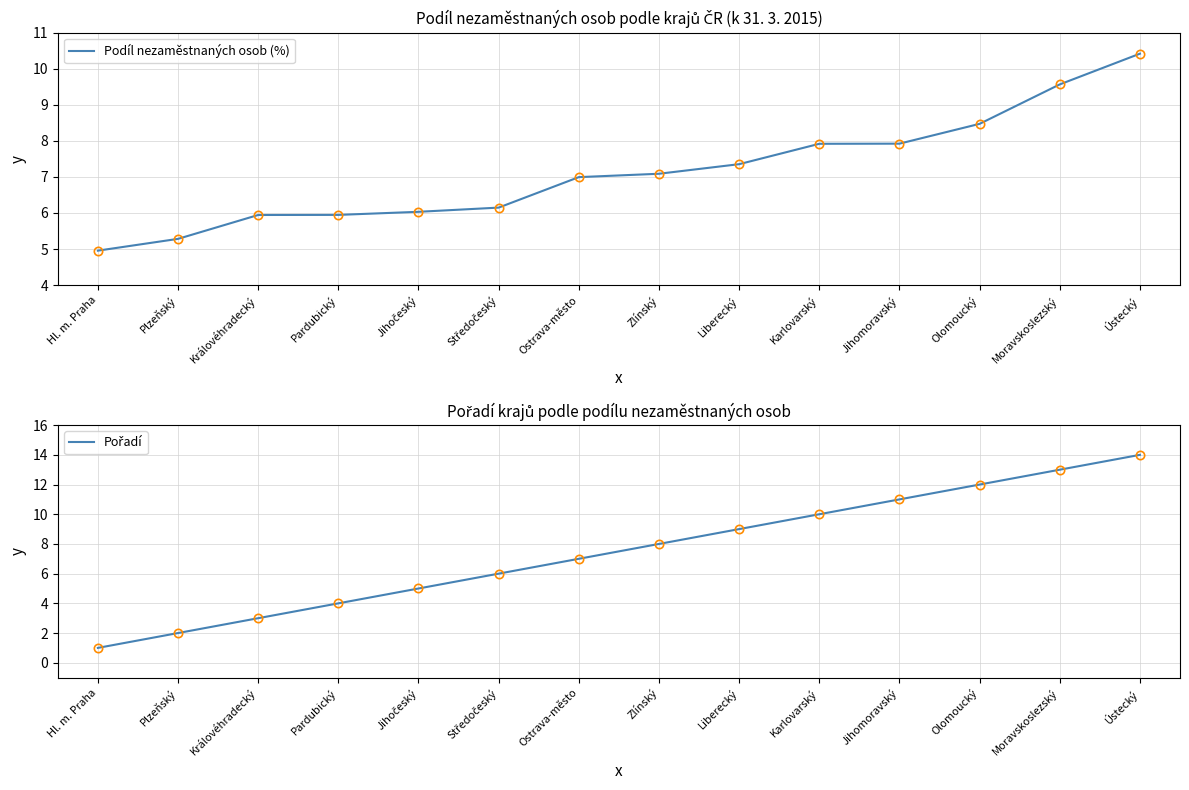

What is the difference between the Pořadí values at Středočeský and Jihočeský?

1.0